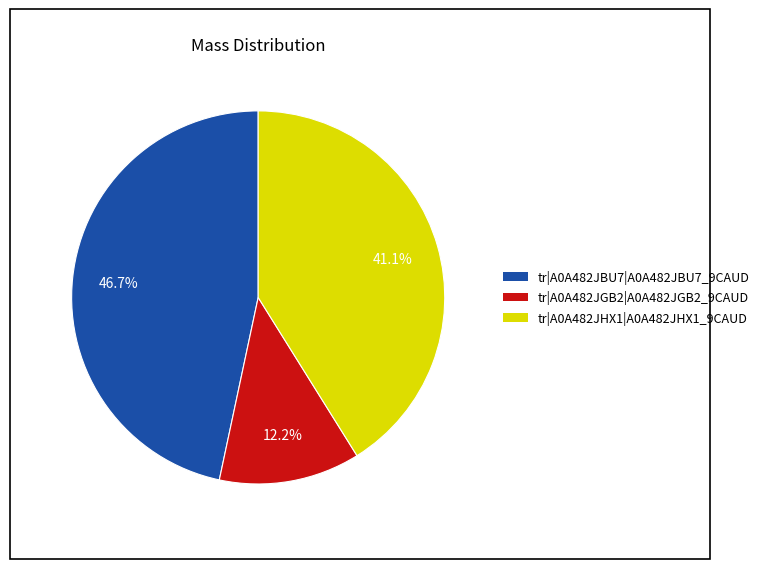

To the nearest percent, what is the combined percentage of tr|A0A482JGB2|A0A482JGB2_9CAUD and tr|A0A482JBU7|A0A482JBU7_9CAUD?

59%